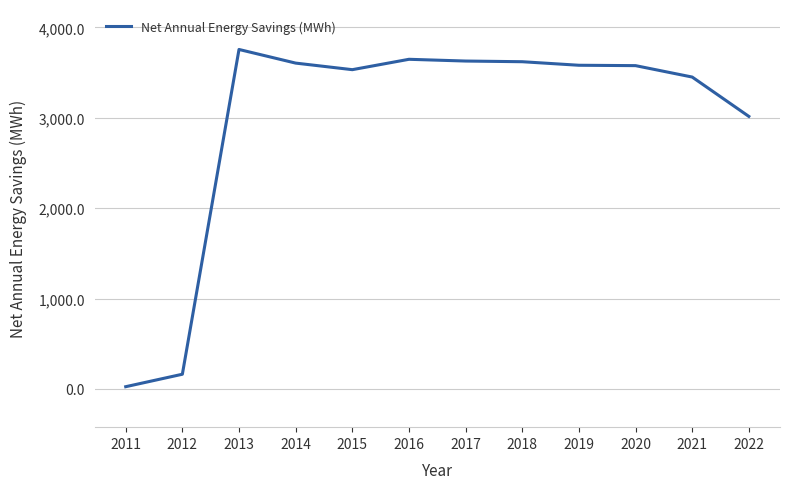

What is the sum of the values at 2015 and 2020?

7109.7